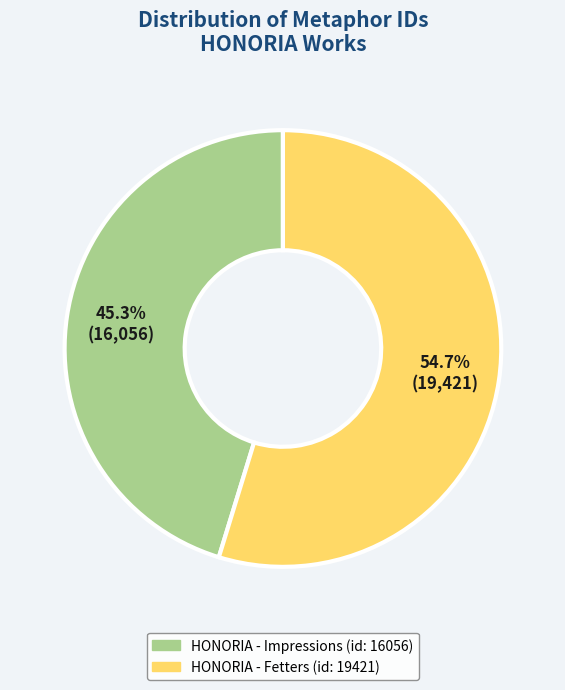

Which slice is the largest?

HONORIA - Fetters (id: 19421)